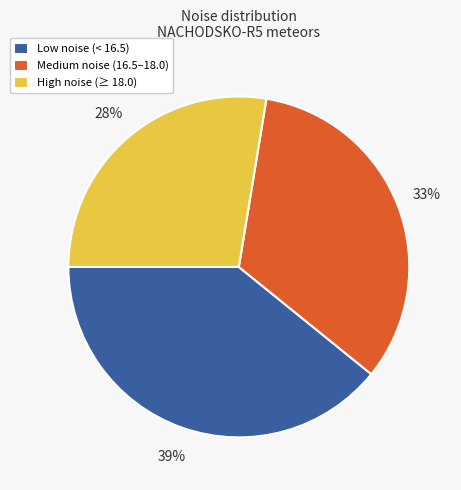

Is the sum of High noise (≥ 18.0) and Medium noise (16.5–18.0) greater than half?

Yes